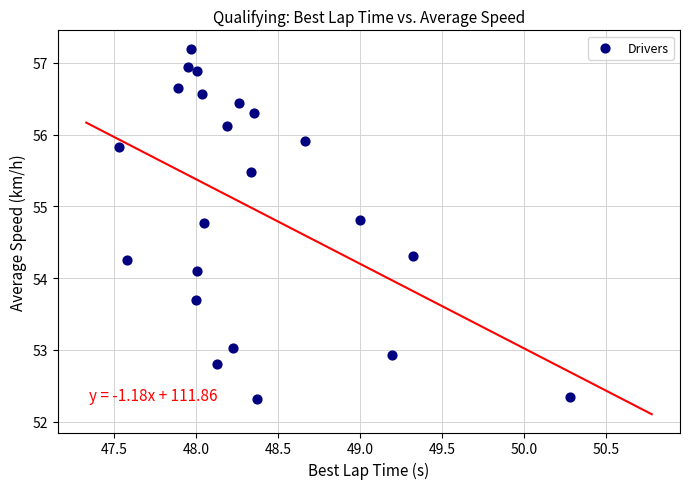

What is the range of X values (max minus min)?

2.8